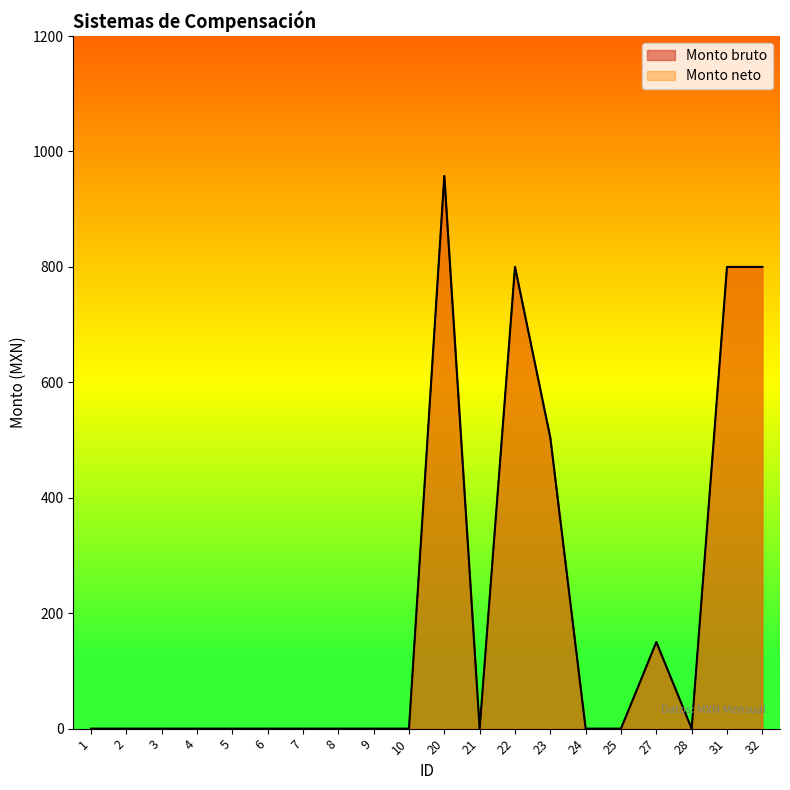

True or false: Monto neto and Monto bruto cross at least once.

False